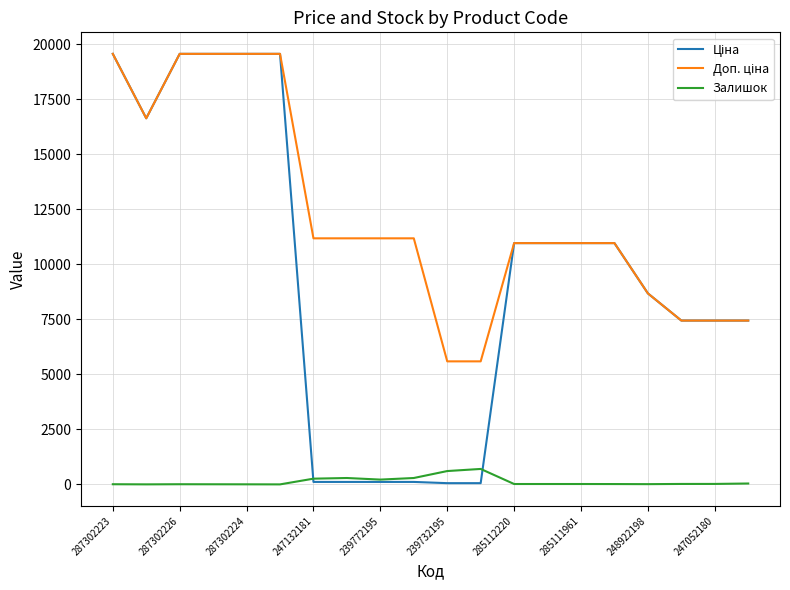

How many times do Ціна and Залишок cross each other?

2